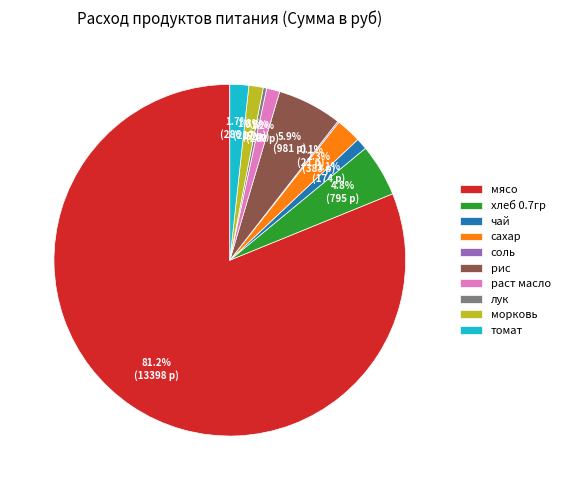

True or false: лук accounts for 0% of the total.

True